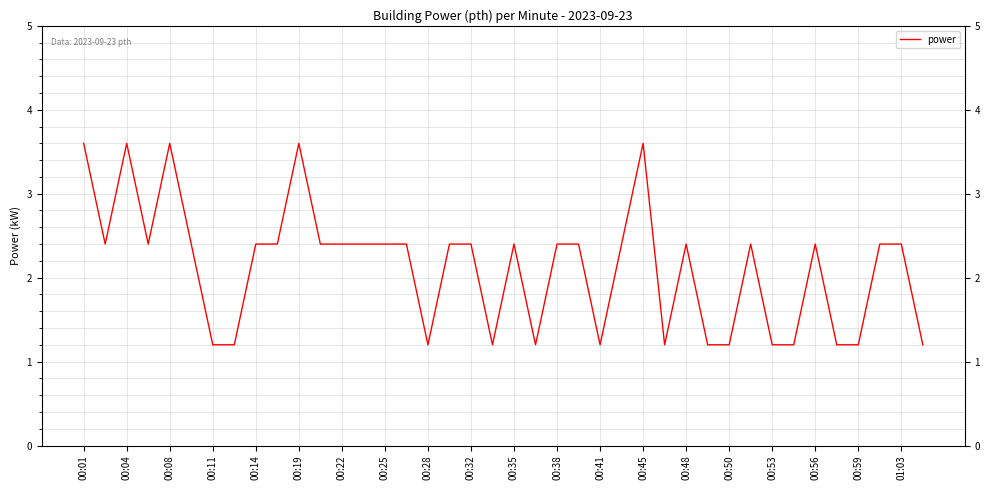

What is the maximum value shown in the chart?

3.6